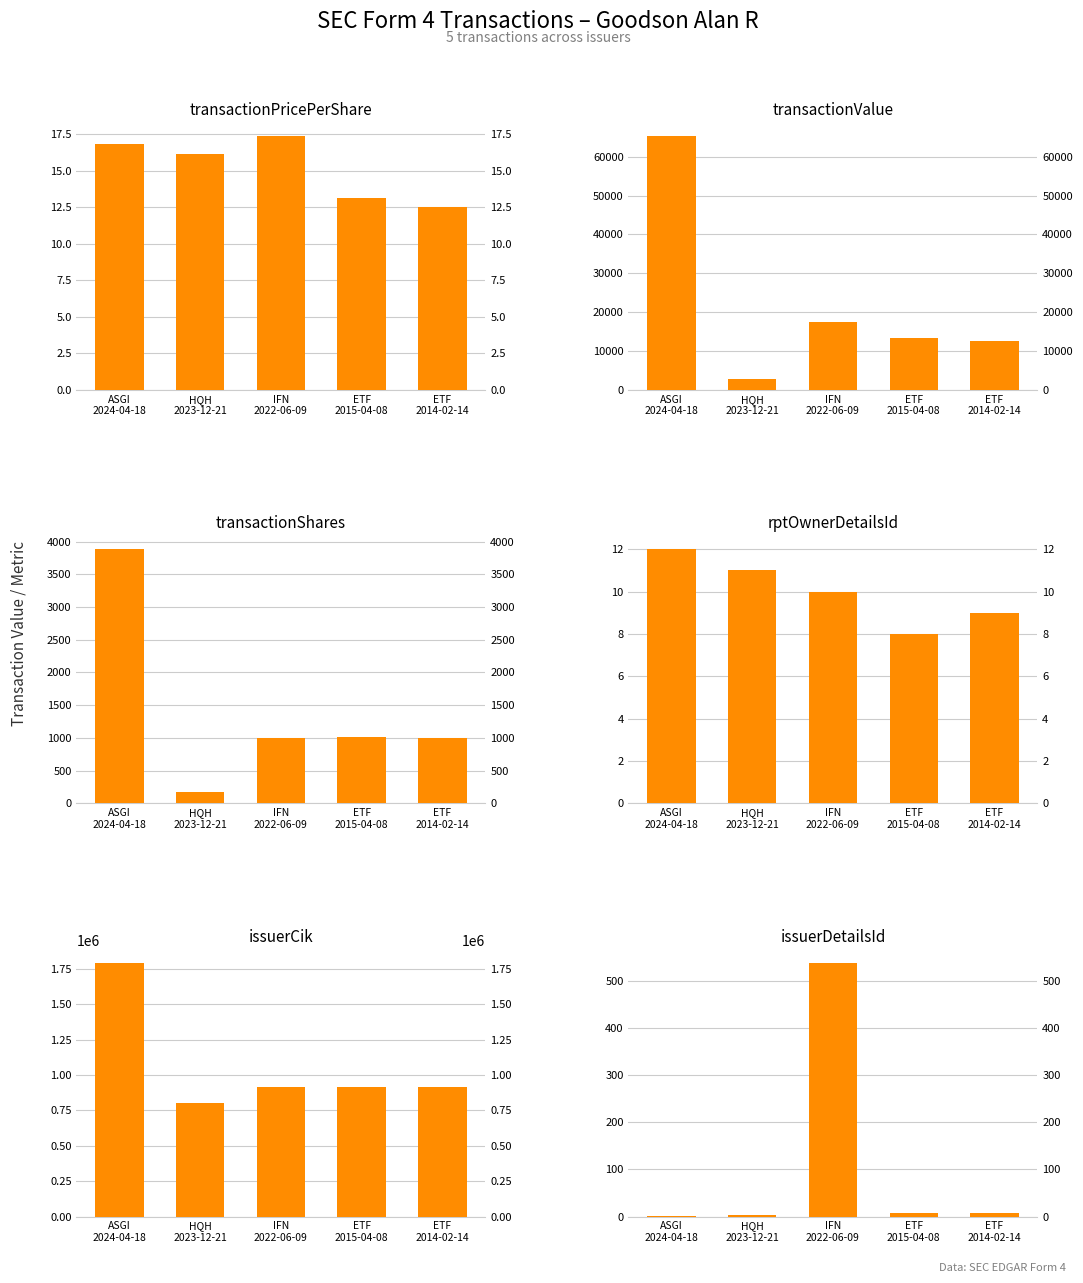

Between ETF
2014-02-14 and IFN
2022-06-09, which is larger?

IFN
2022-06-09